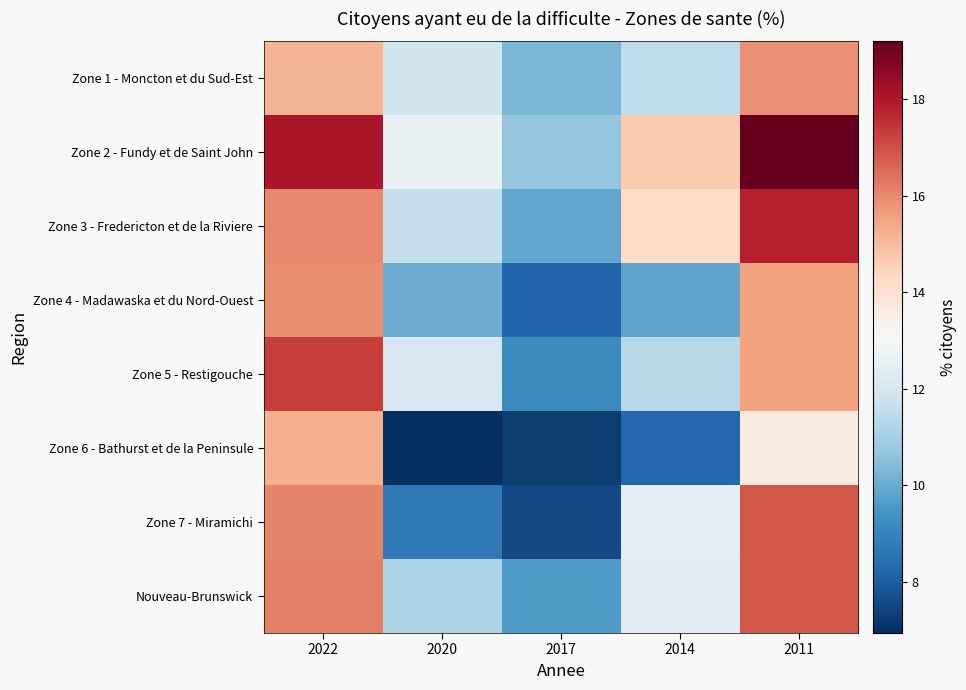

Between 2020 and 2017, which series saw the biggest shift?

Zone 5 - Restigouche